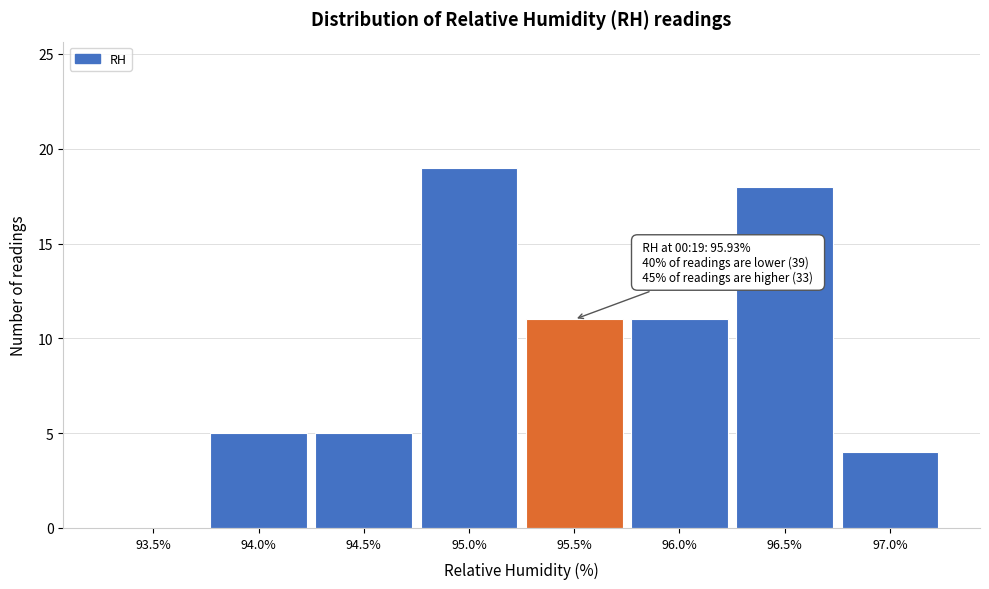

Reading left to right, list all the values displayed in this chart.

93.5%=0	94.0%=5	94.5%=5	95.0%=19	95.5%=11	96.0%=11	96.5%=18	97.0%=4